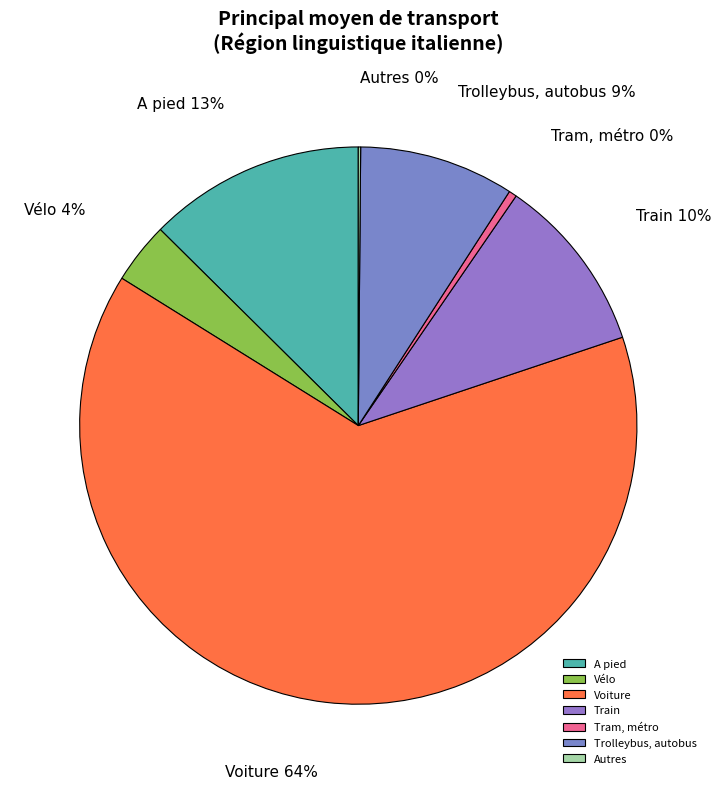

What is the largest slice in the pie chart?

Voiture